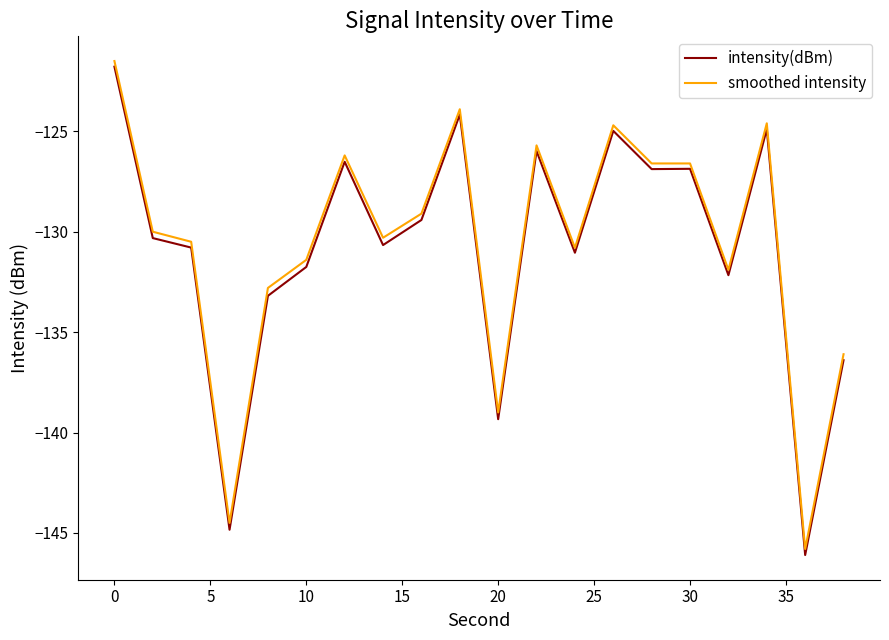

What is the difference between the maximum and minimum values in the intensity(dBm) series?

24.3